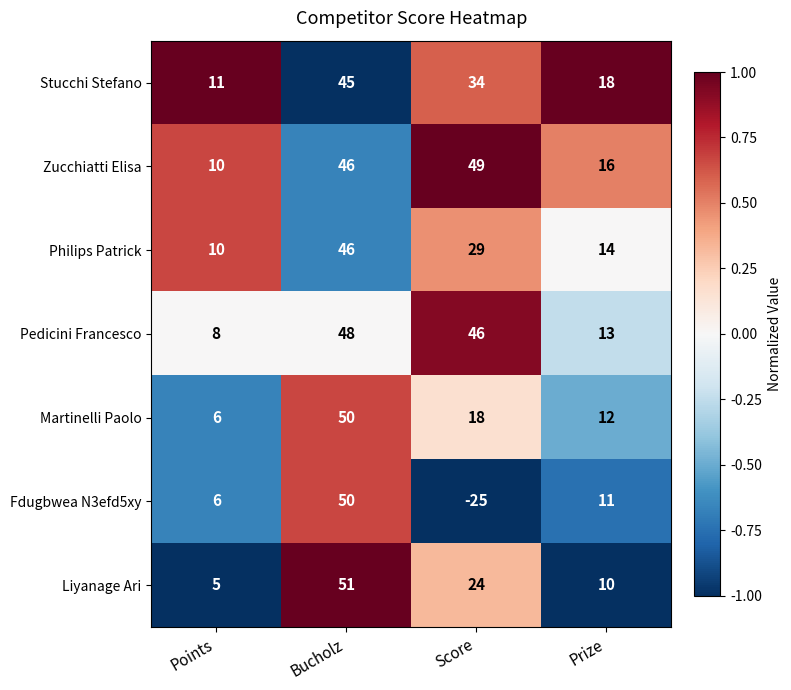

What is the smallest value displayed?

-25